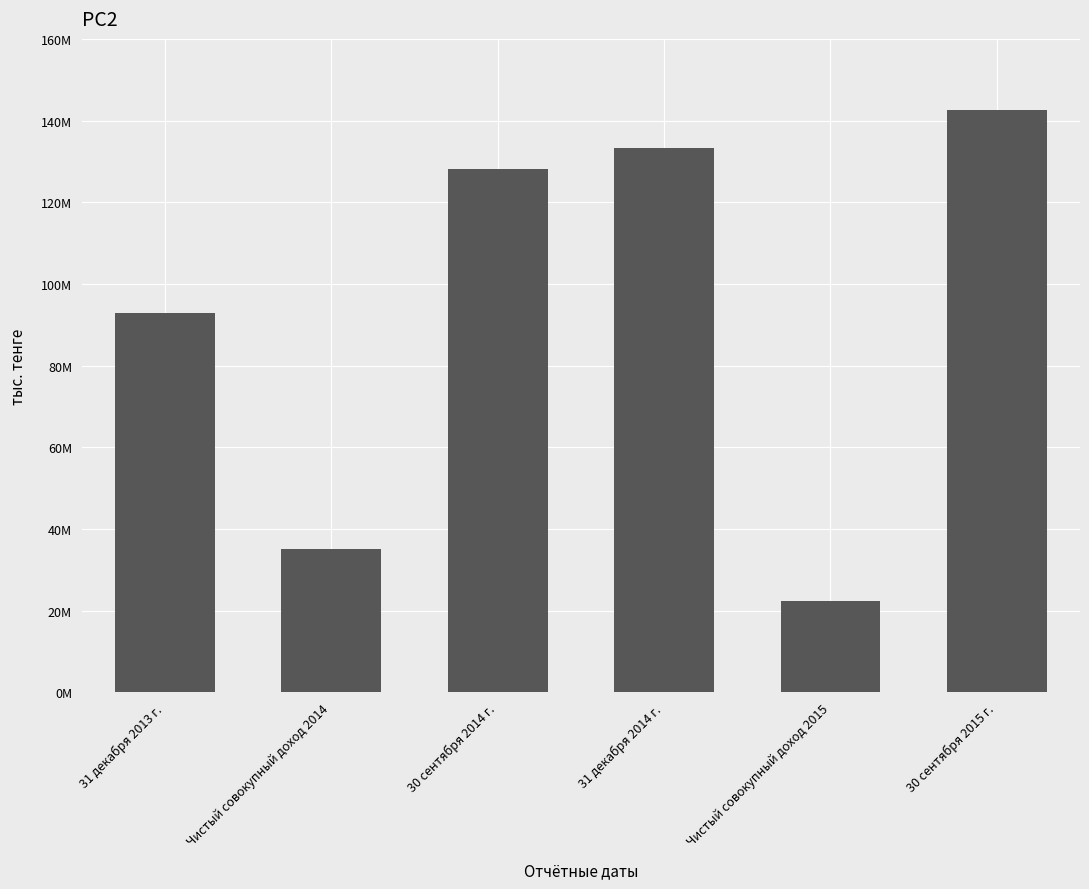

Are the bars grouped side by side (vs. stacked)?

No